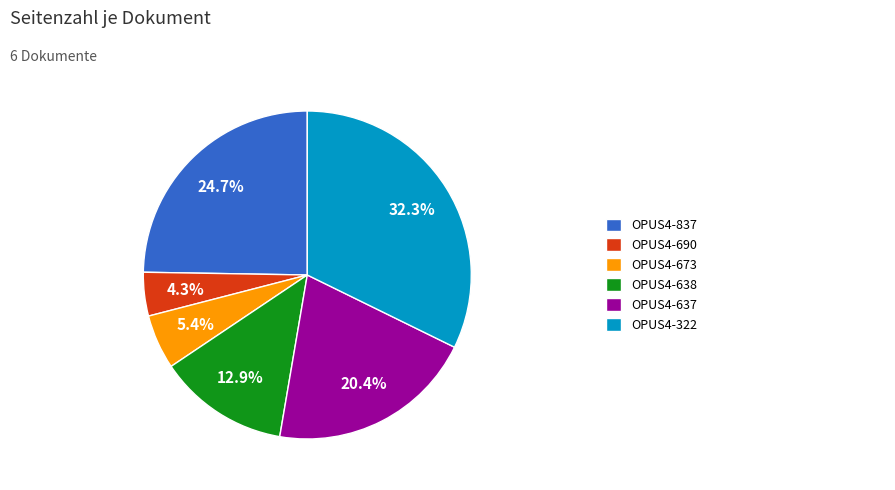

Does any single category account for the majority?

No